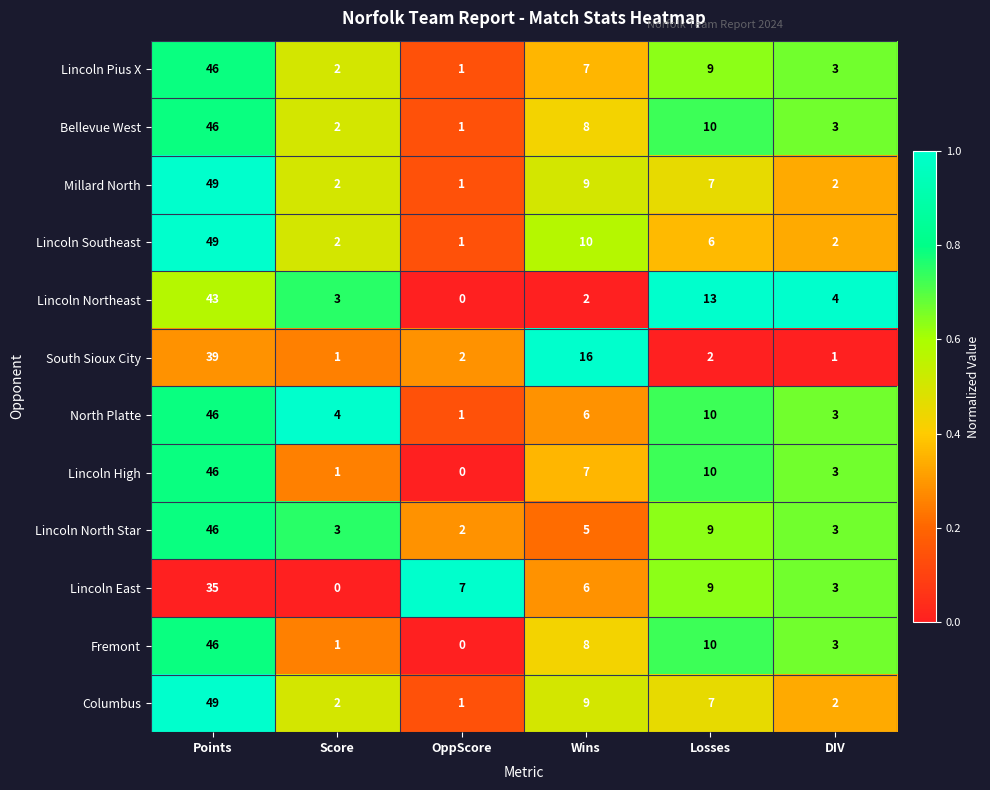

Which label corresponds to the largest value in the chart?

Points